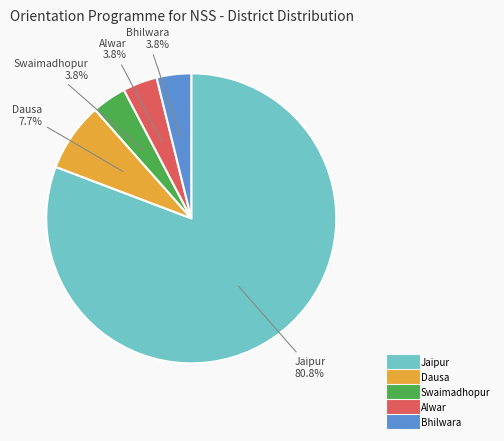

Does Jaipur account for over 50% of the chart?

Yes